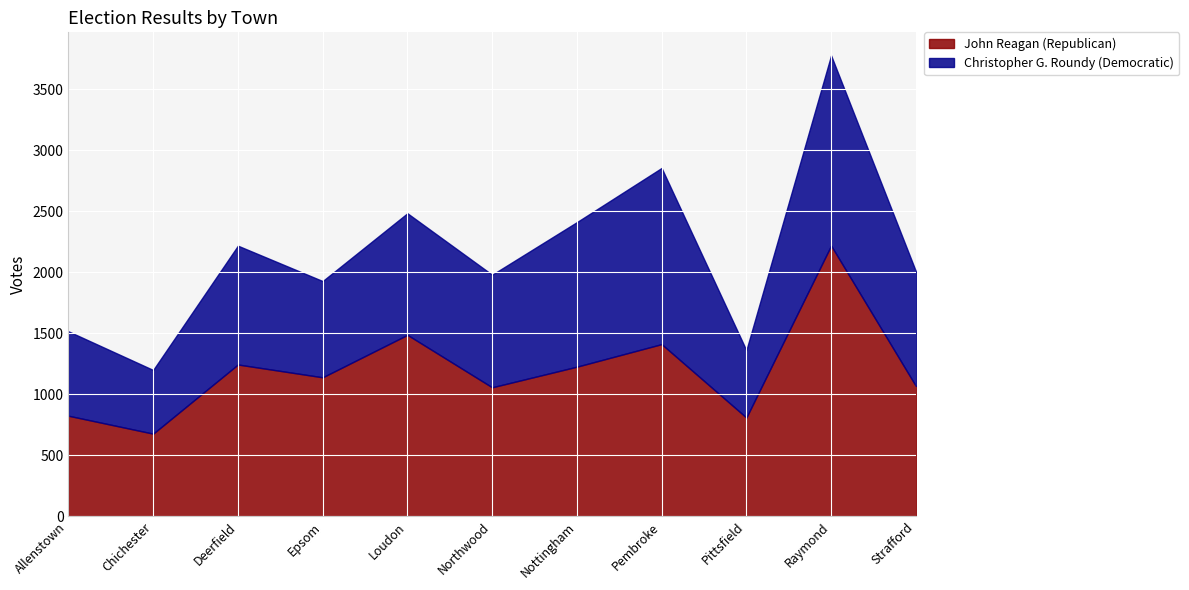

Between Allenstown and Pembroke, which is larger?

Pembroke